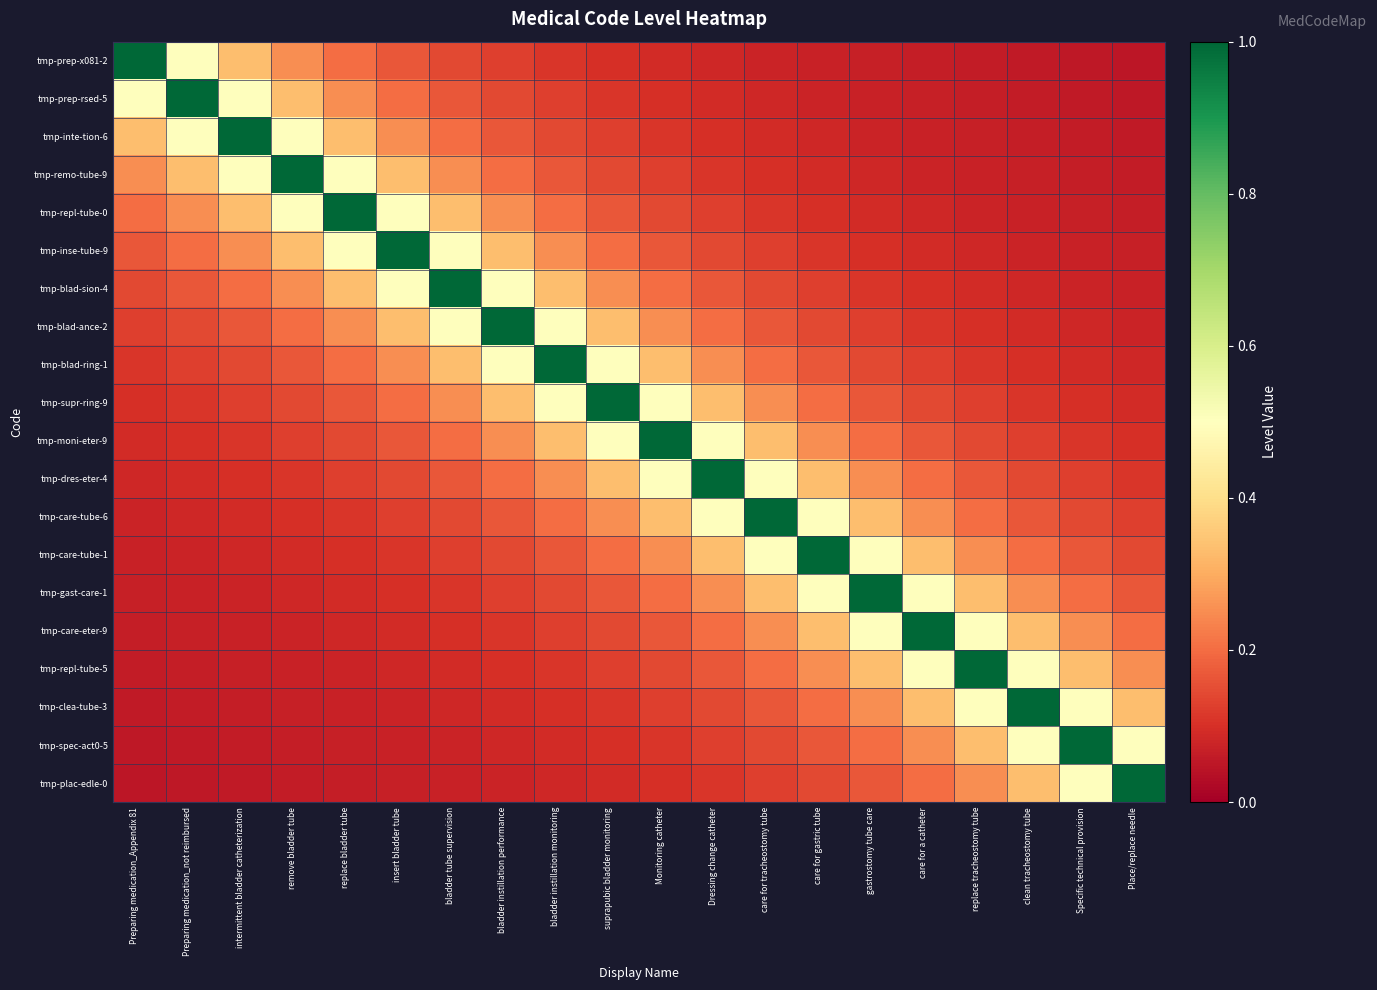

Which series has the widest spread of values?

tmp-prep-x081-2